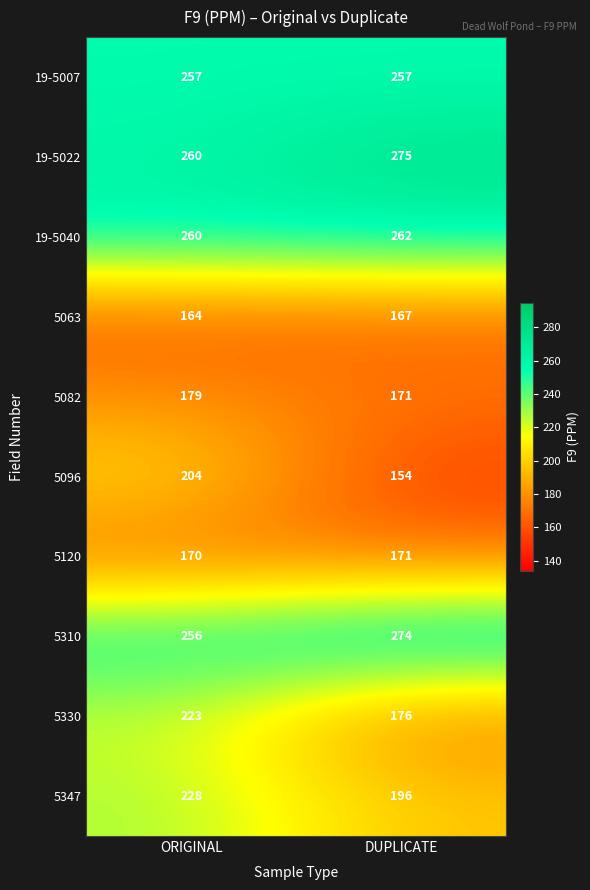

Is it true that 5310 equals 100 at ORIGINAL?

False